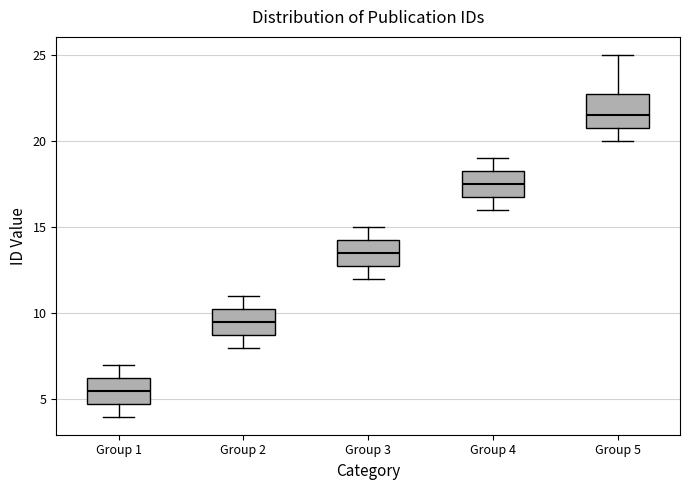

Where does the lower whisker of the box for Group 2 end on the y-axis? The values are not printed on the chart, so give them approximately, as read against the axis.

8.0